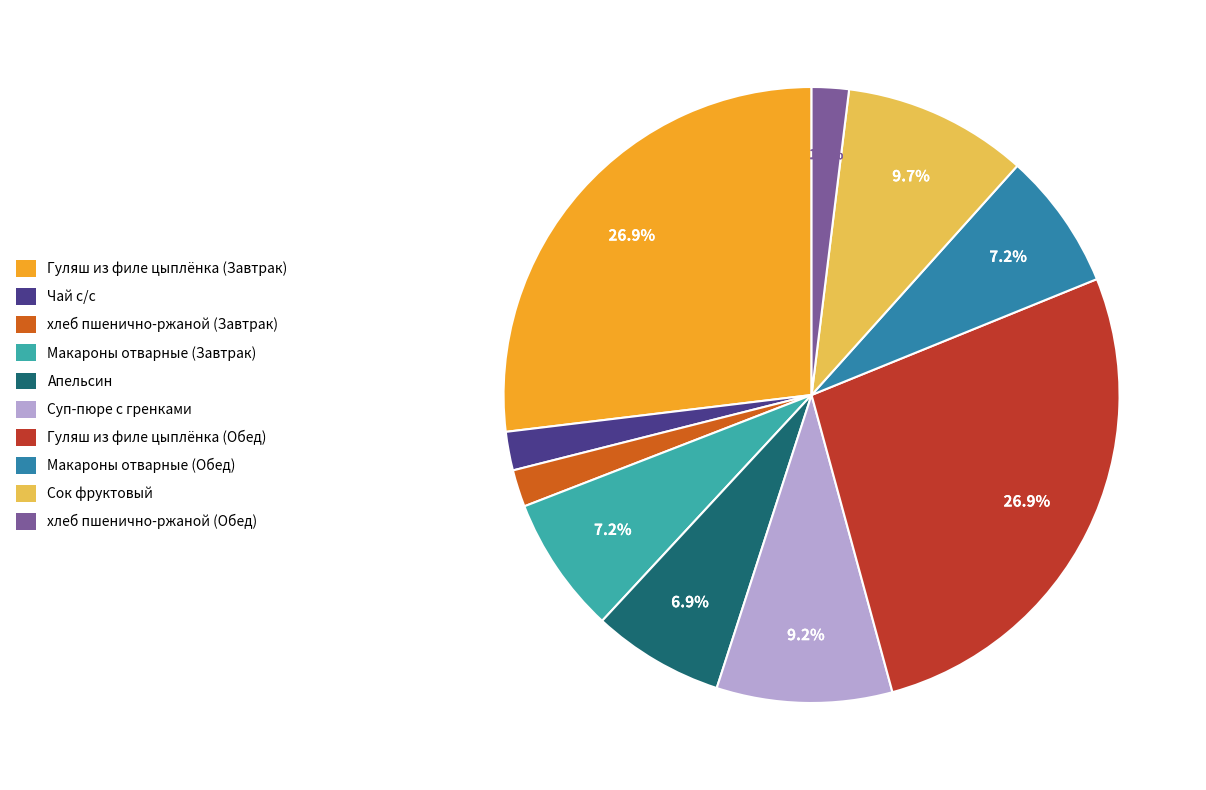

How many slices are in this pie chart?

10